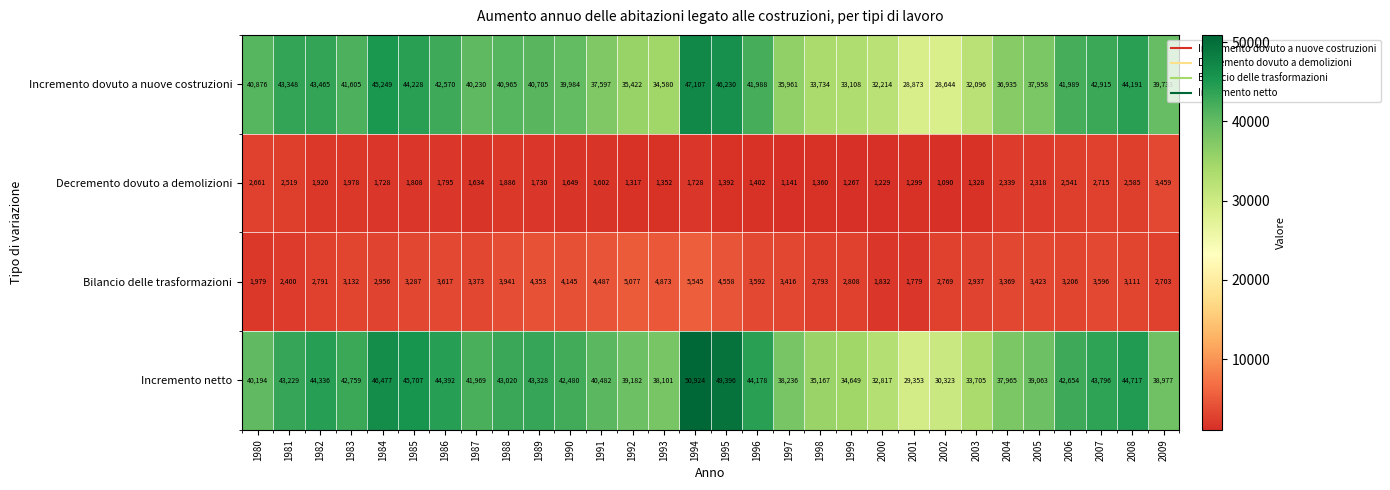

Is it true that Incremento netto equals 43020 at 1988?

True